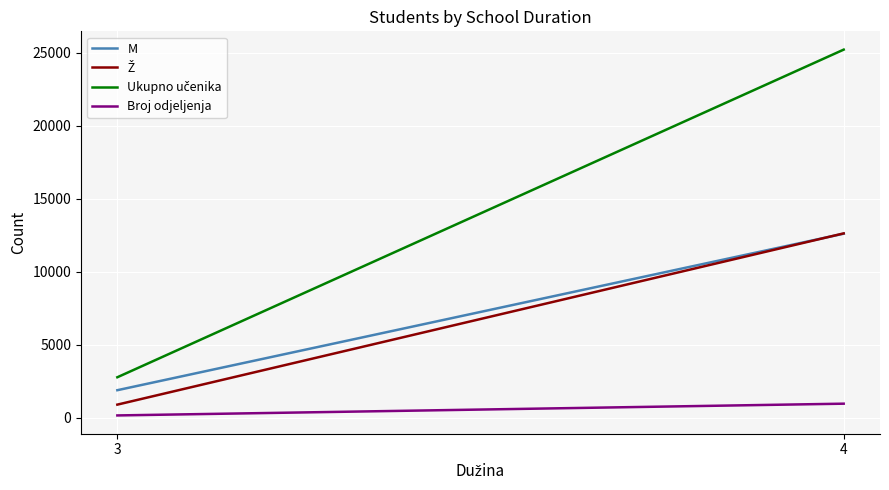

What are all the series names shown in the legend?

M, Ž, Ukupno učenika, Broj odjeljenja